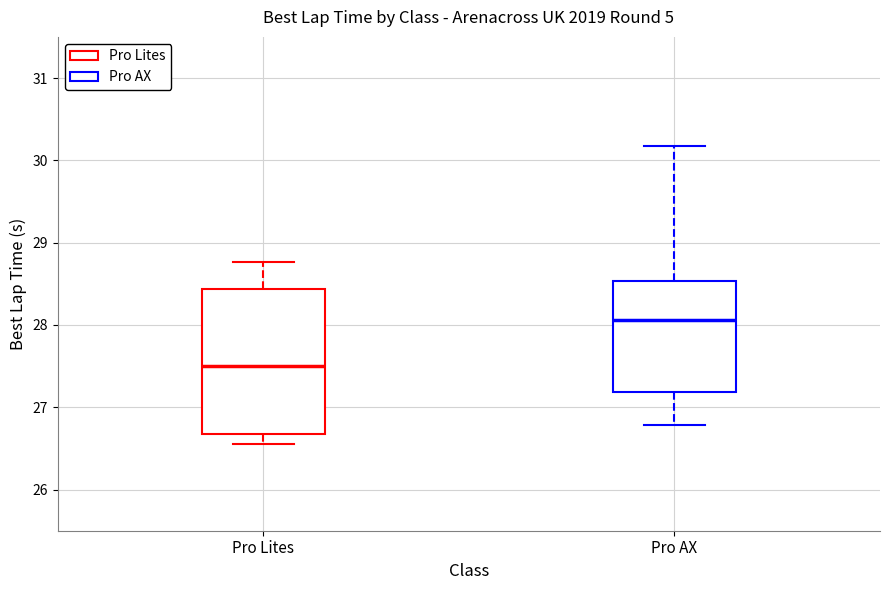

Reading left to right, transcribe this box plot: for each box, give where its median line is, the range the box spans, and where its two whiskers end, as read against the y-axis. The values are not printed on the chart, so give them approximately, as read against the axis.

Pro Lites: median 27.5, box 26.7 to 28.4, whiskers 26.6 to 28.8
Pro AX: median 28.1, box 27.2 to 28.5, whiskers 26.8 to 30.2